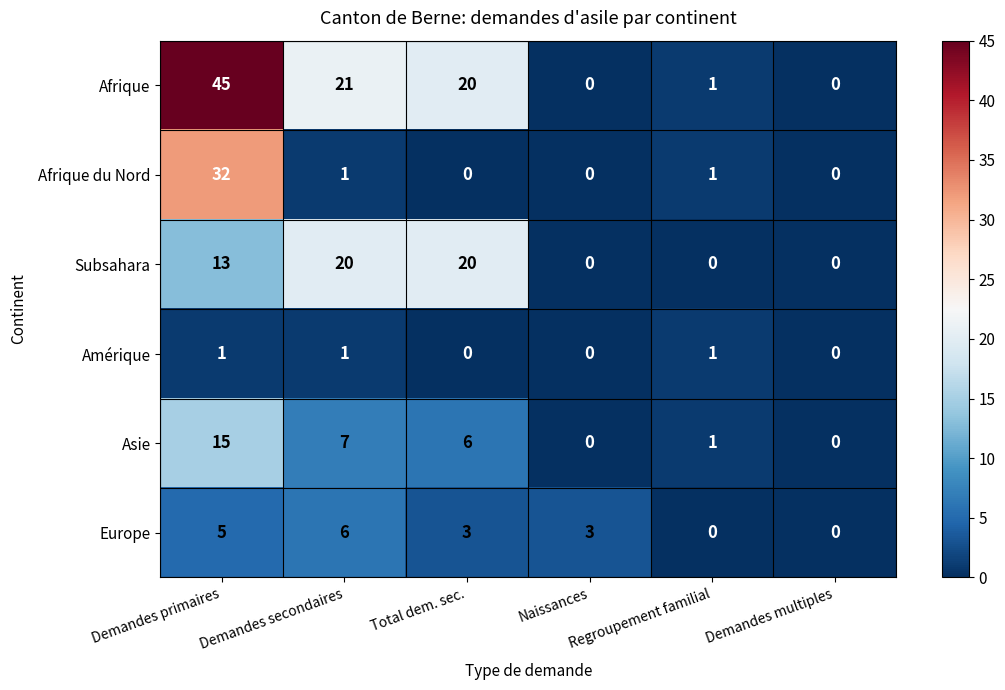

How many values in Afrique du Nord are above zero?

3